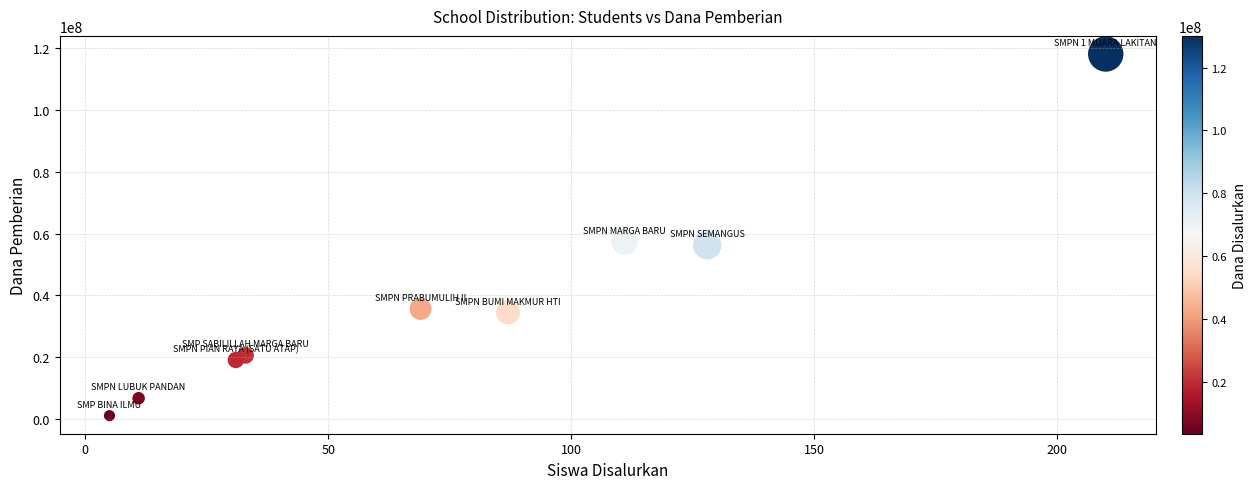

What is the average X value?

76